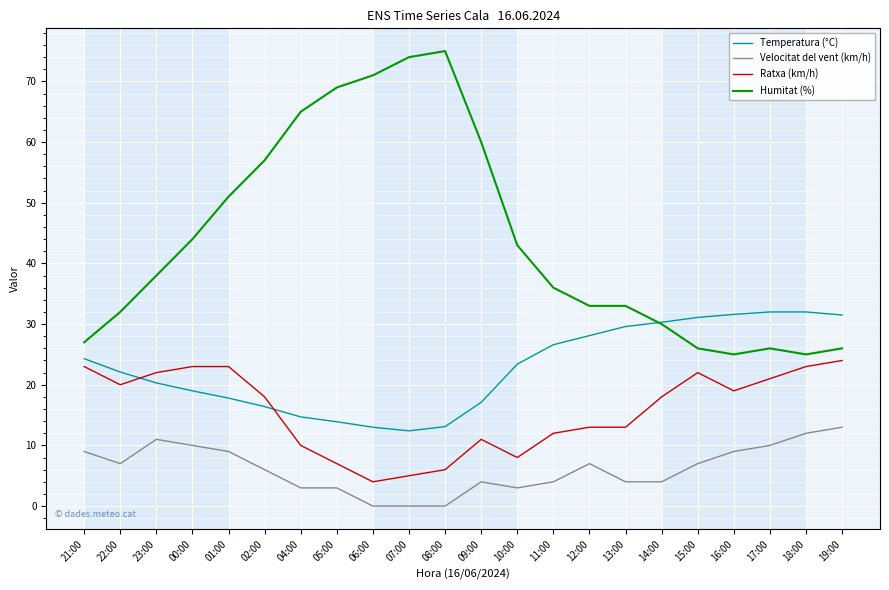

How many intersections are there between Humitat (%) and Temperatura (°C)?

1